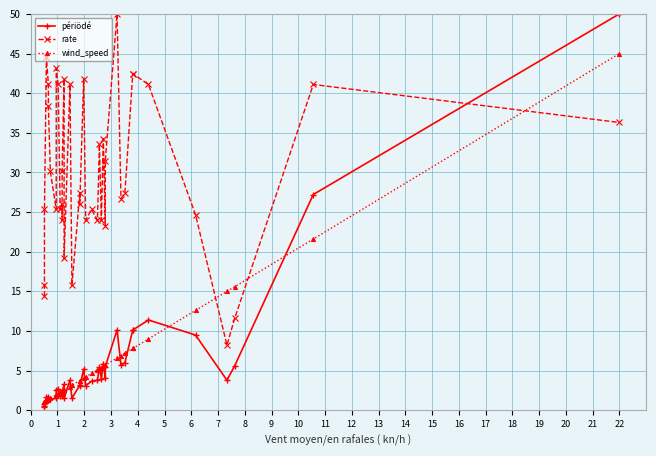

True or false: wind_speed has more than 2 interior local peaks.

False